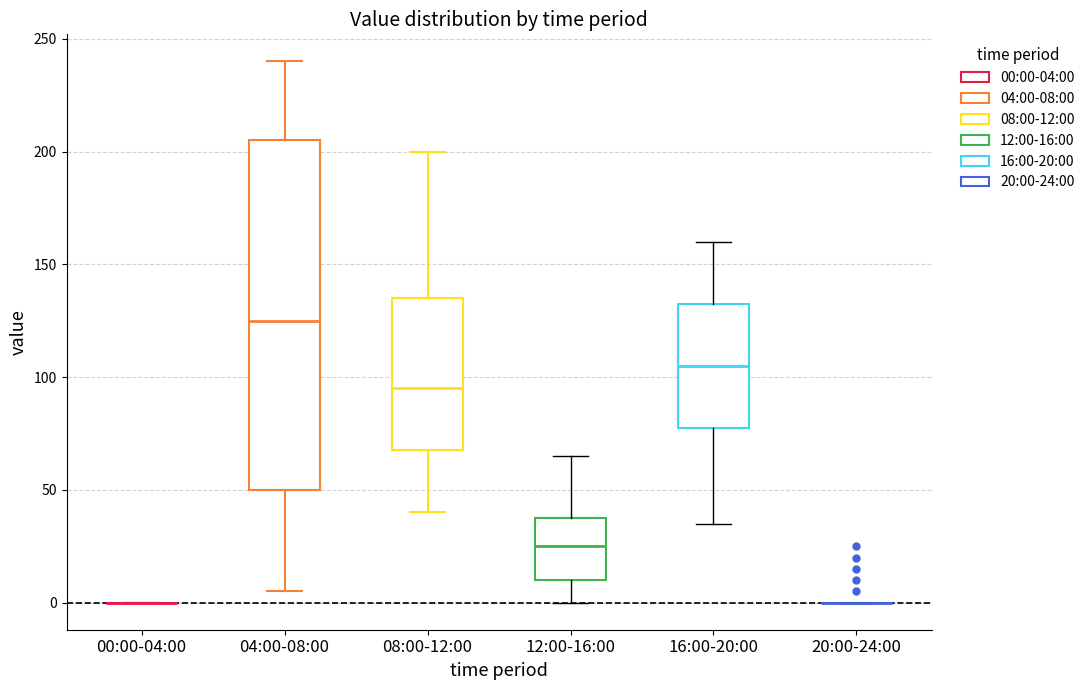

Comparing the boxes themselves (not the whiskers), which one is the tallest?

04:00-08:00